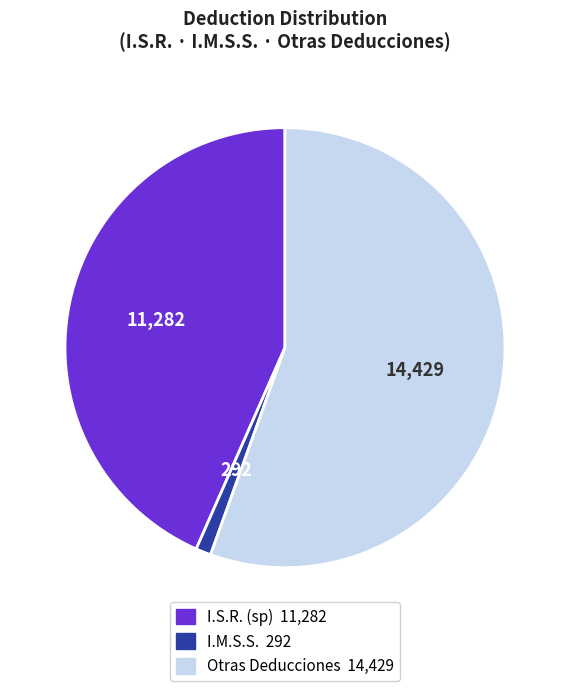

Do I.S.R. (sp) and I.M.S.S. together represent more than half of the pie?

No